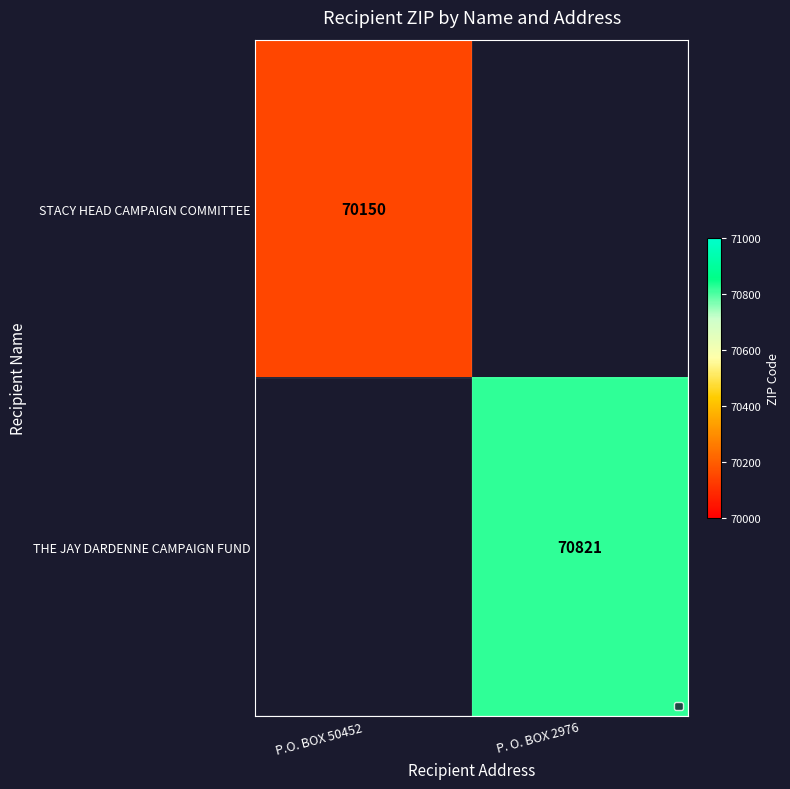

Is it true that THE JAY DARDENNE CAMPAIGN FUND equals 22621 at P. O. BOX 2976?

False